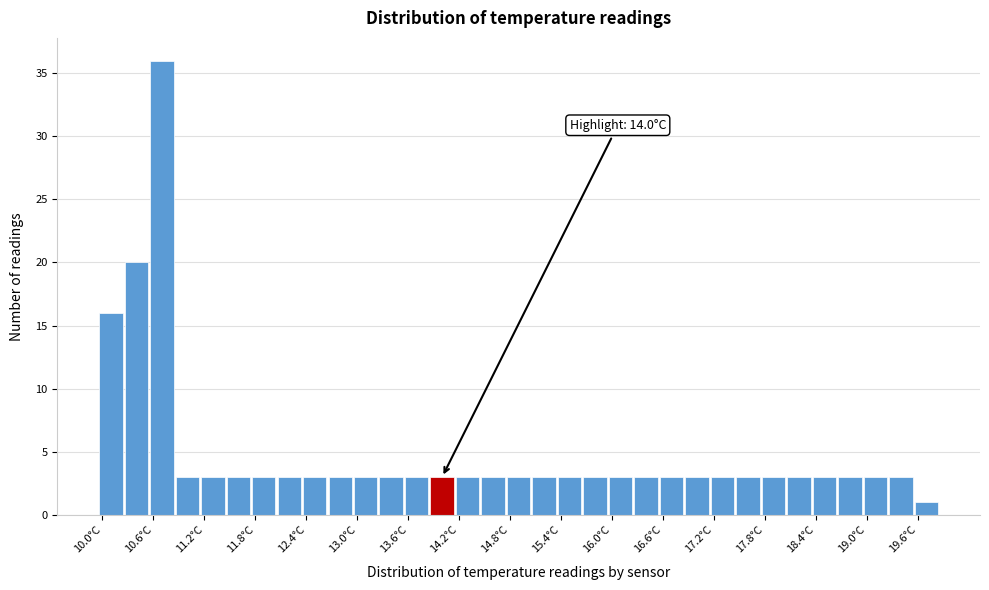

Around what value on the x-axis is the tallest bar? Give the approximate position of its centre, as read against the axis.

10.7